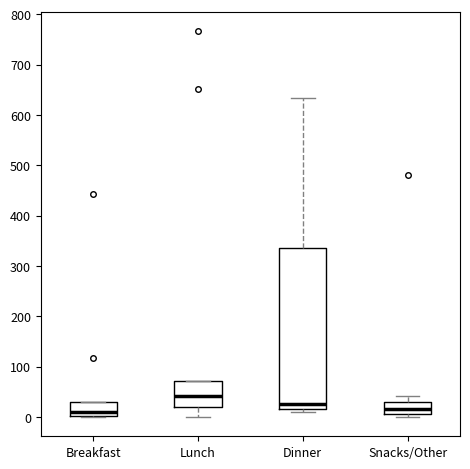

Which box is the tallest, from its lower edge to its upper edge?

Dinner